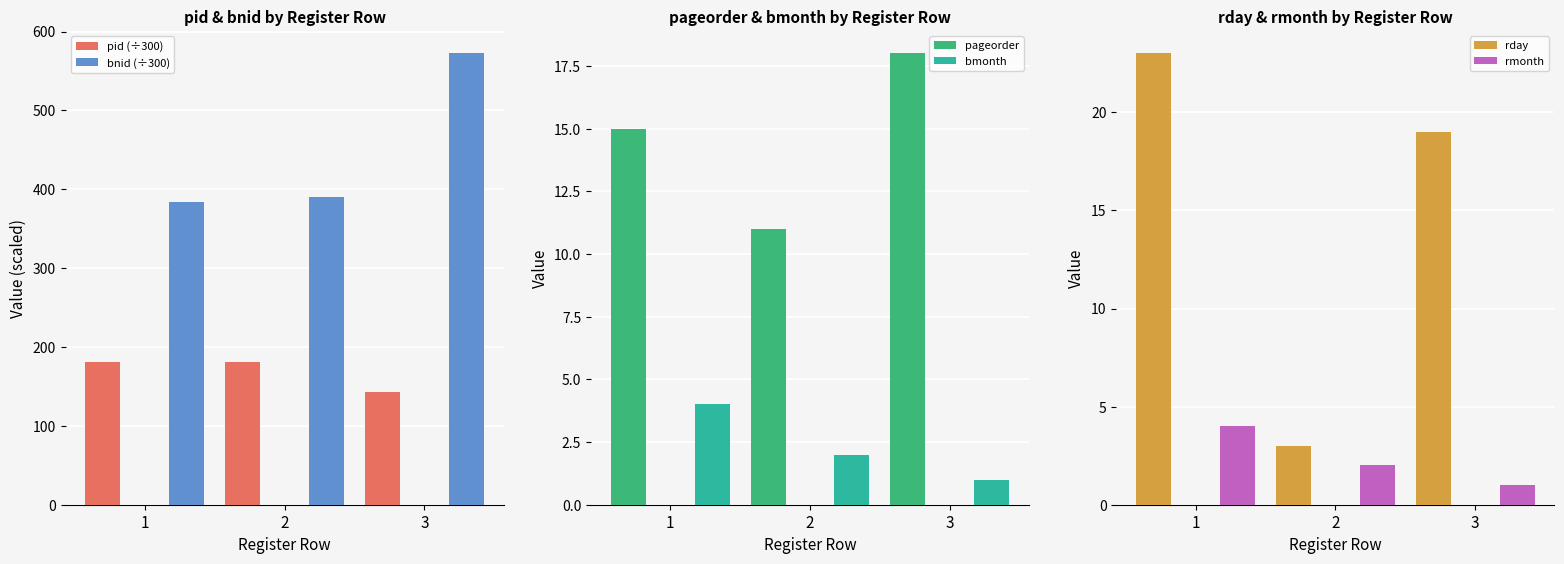

Which series has the largest total across all categories?

bnid (÷300)